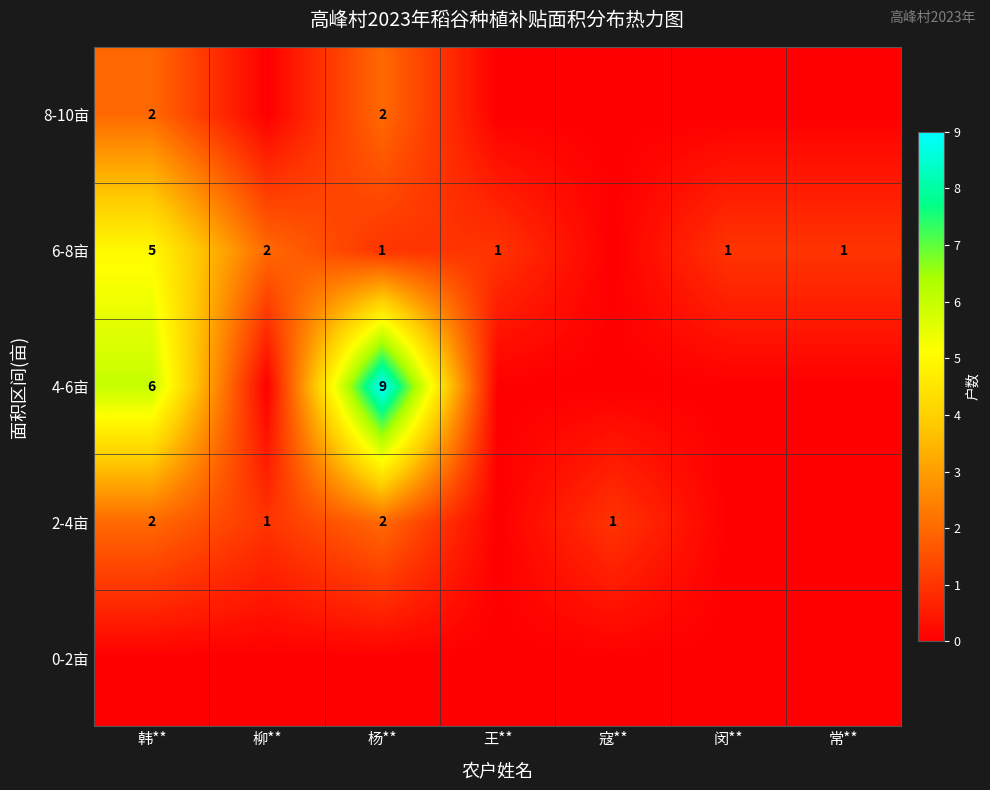

What is the spread (max minus min) of values at 王**?

1